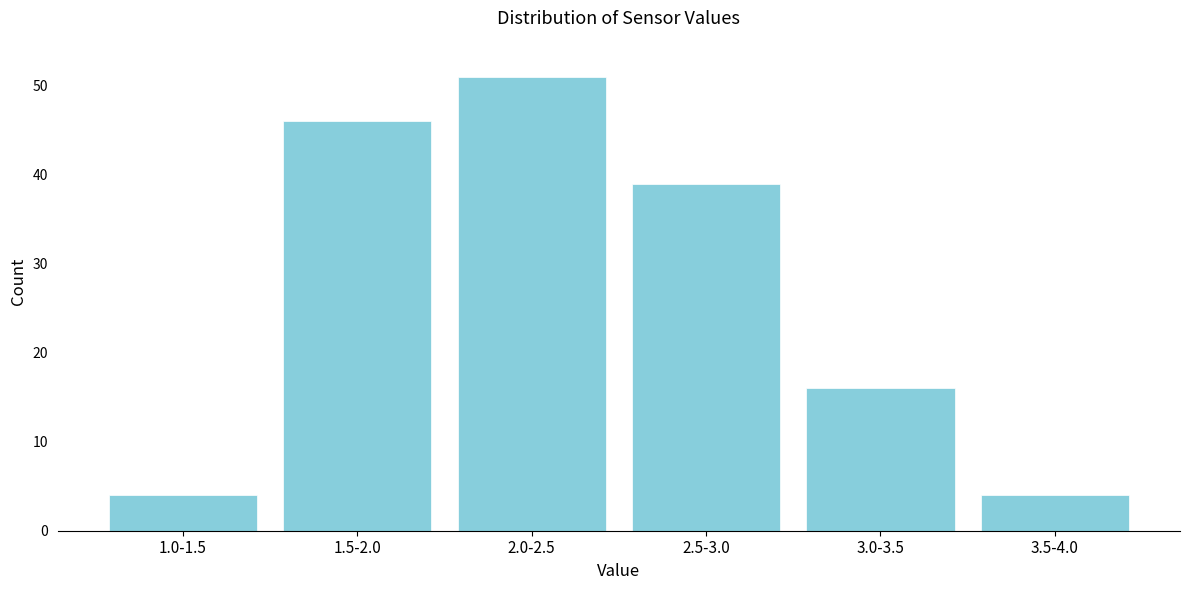

Reading right to left, what are all the values shown in this chart?

3.5-4.0=4	3.0-3.5=16	2.5-3.0=39	2.0-2.5=51	1.5-2.0=46	1.0-1.5=4